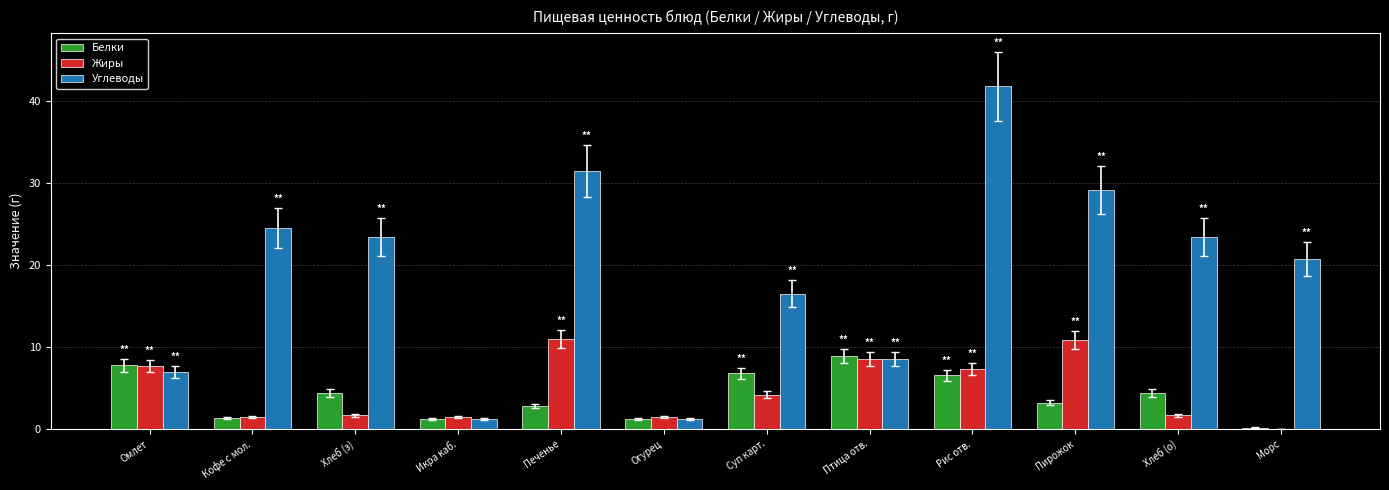

Which series has the widest spread of values?

Углеводы